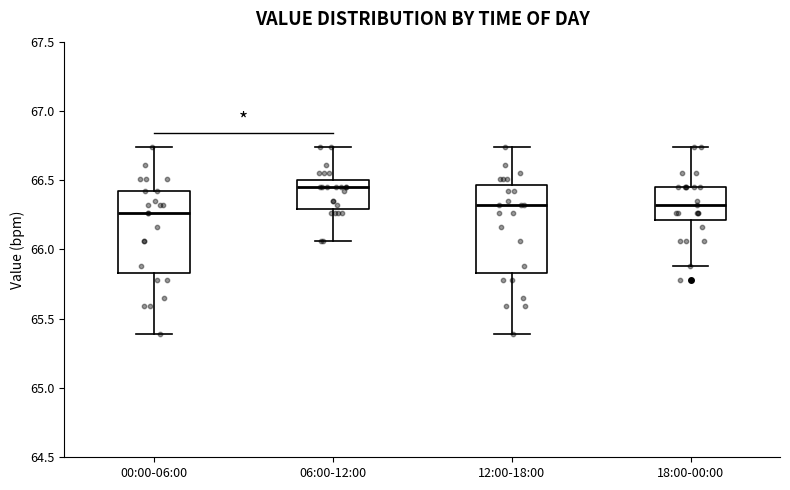

Reading left to right, read every box against the y-axis: the position of its median line, the range the box covers, and the ends of its whiskers. The values are not printed on the chart, so give them approximately, as read against the axis.

00:00-06:00: median 66.25, box 65.85 to 66.40, whiskers 65.40 to 66.75
06:00-12:00: median 66.45, box 66.30 to 66.50, whiskers 66.05 to 66.75
12:00-18:00: median 66.30, box 65.85 to 66.45, whiskers 65.40 to 66.75
18:00-00:00: median 66.30, box 66.20 to 66.45, whiskers 65.90 to 66.75